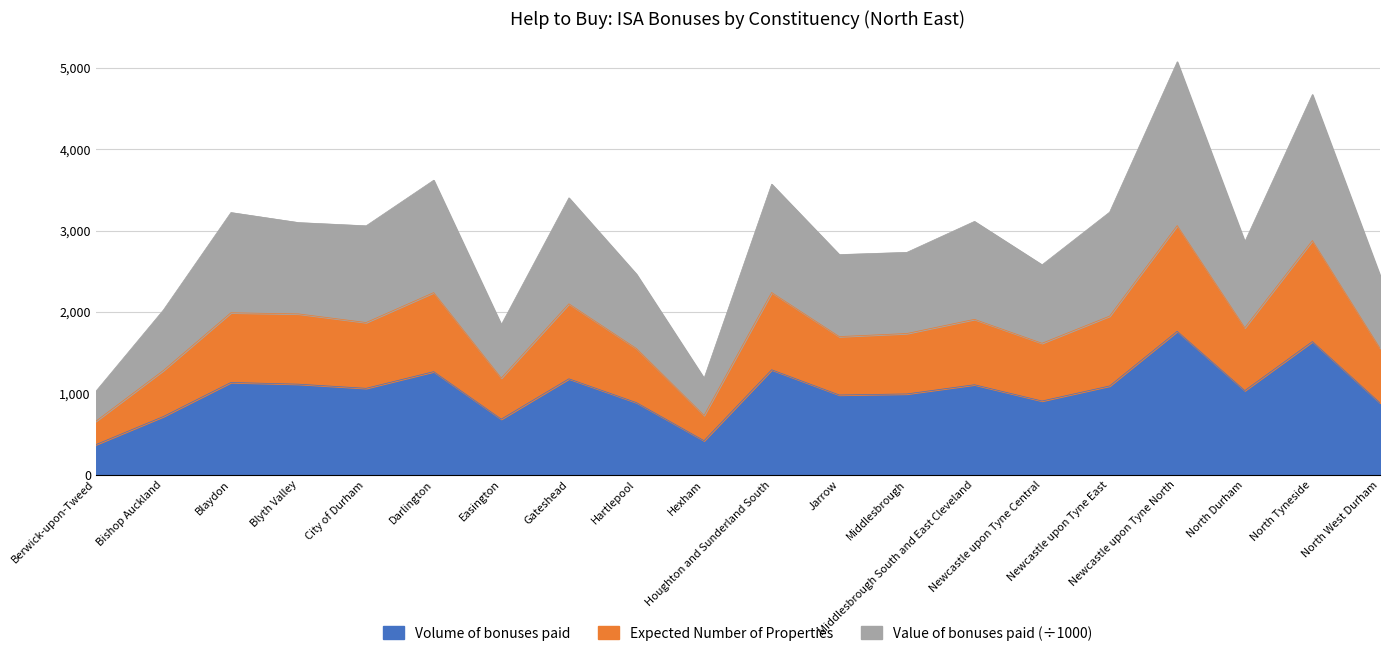

Where is the first local minimum for Volume of bonuses paid?

City of Durham